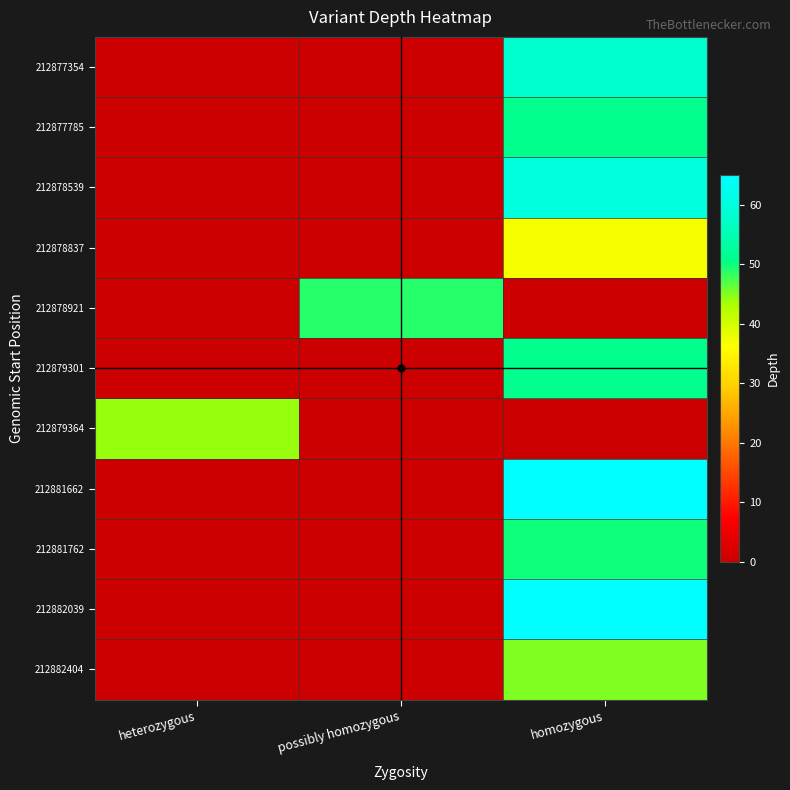

What is the spread (max minus min) of values at possibly homozygous?

49